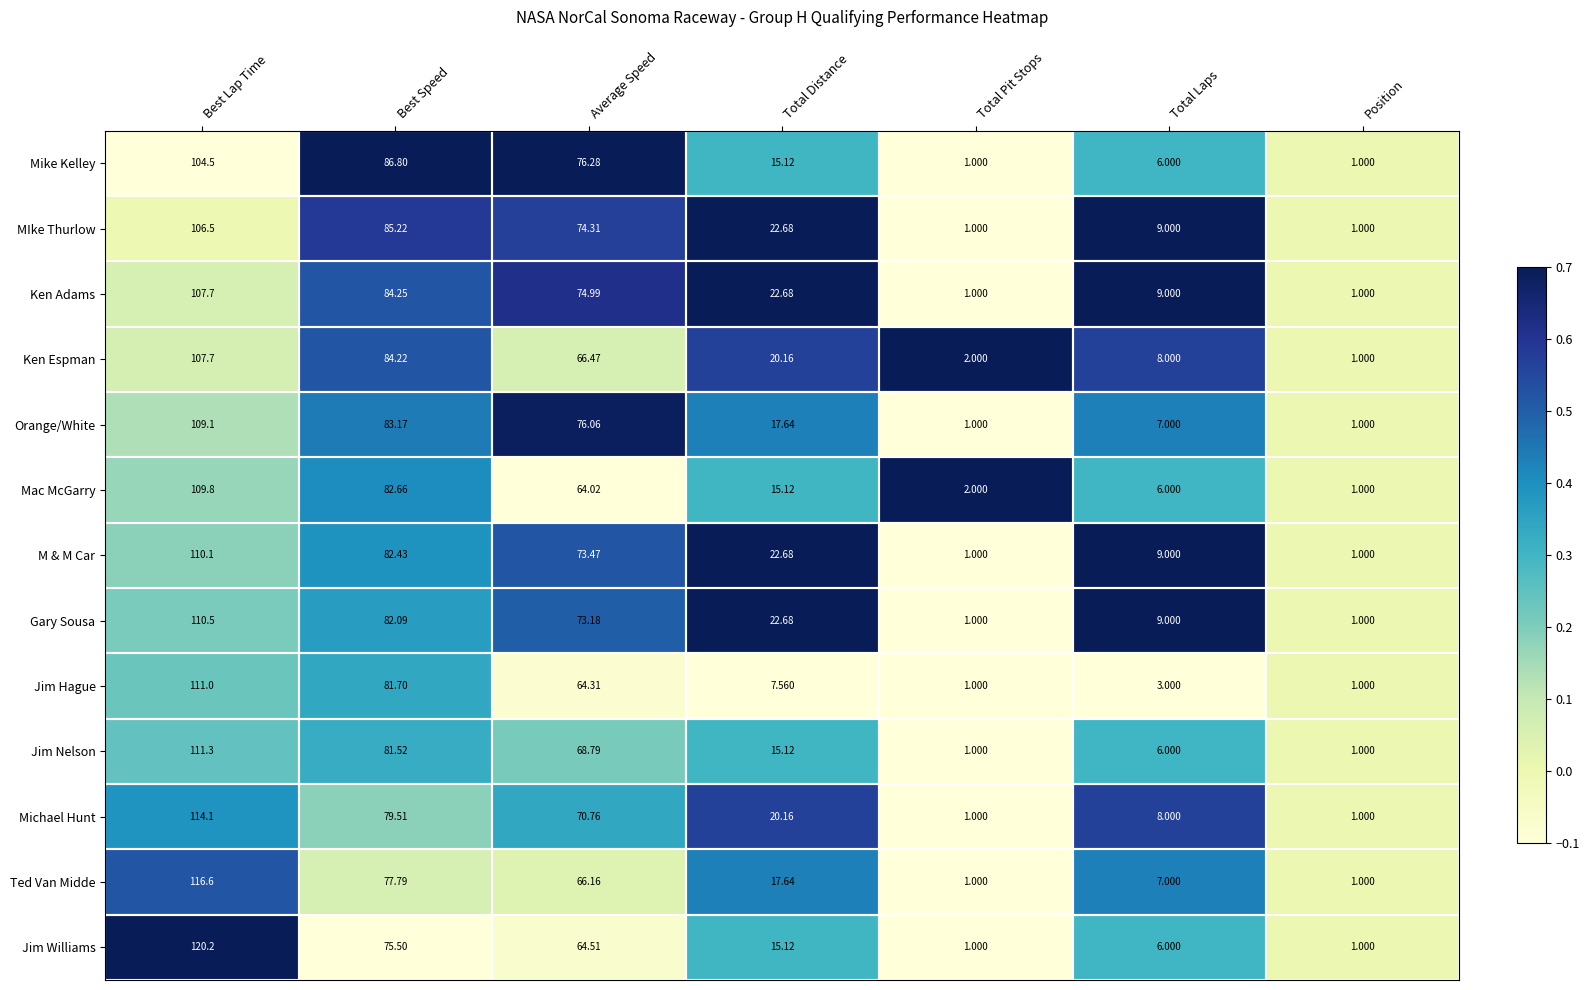

Which series has the widest spread of values?

Jim Williams